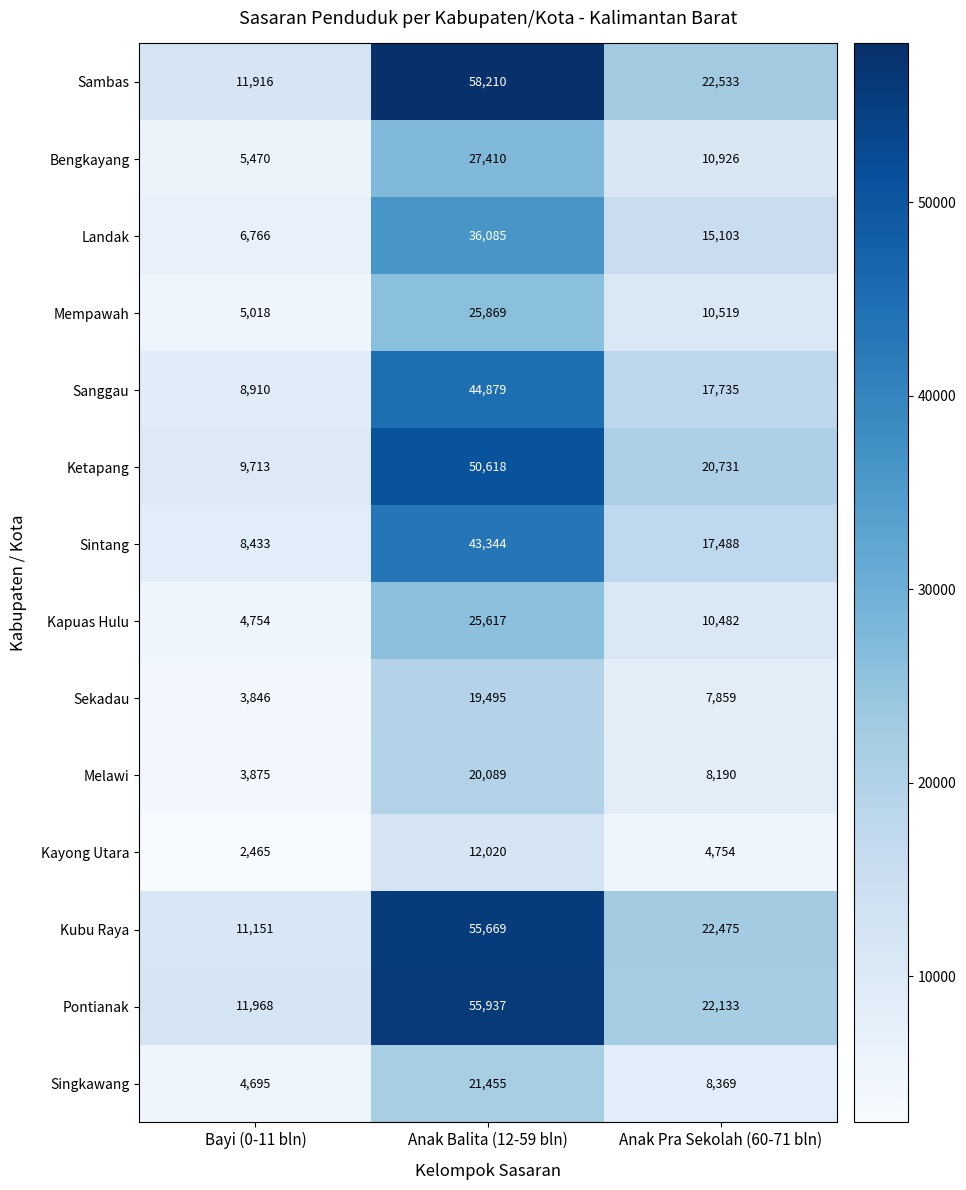

Which series changed the most between Anak Balita (12-59 bln) and Anak Pra Sekolah (60-71 bln)?

Sambas